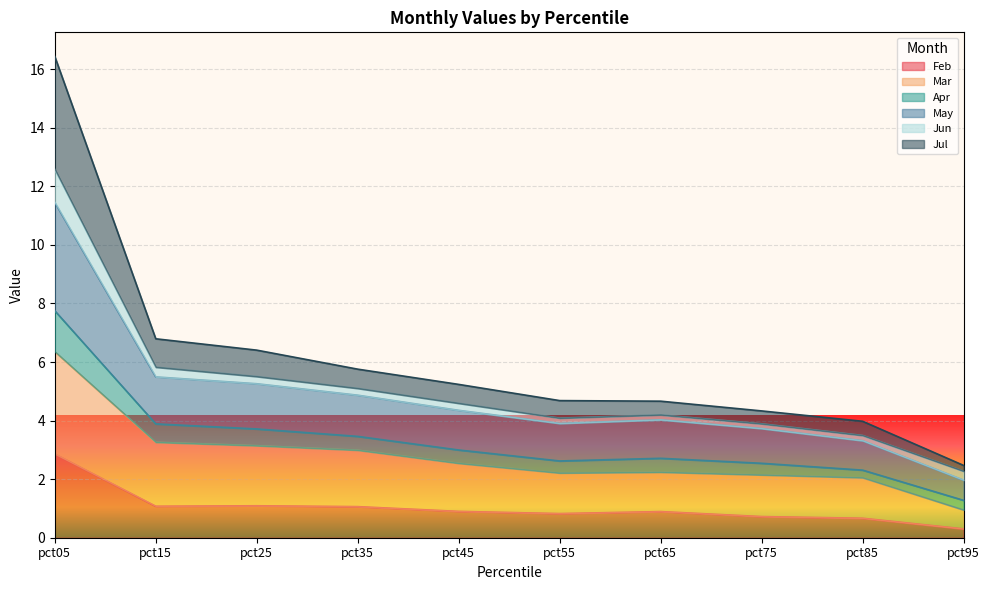

What is the total value across all series at pct05?

16.4